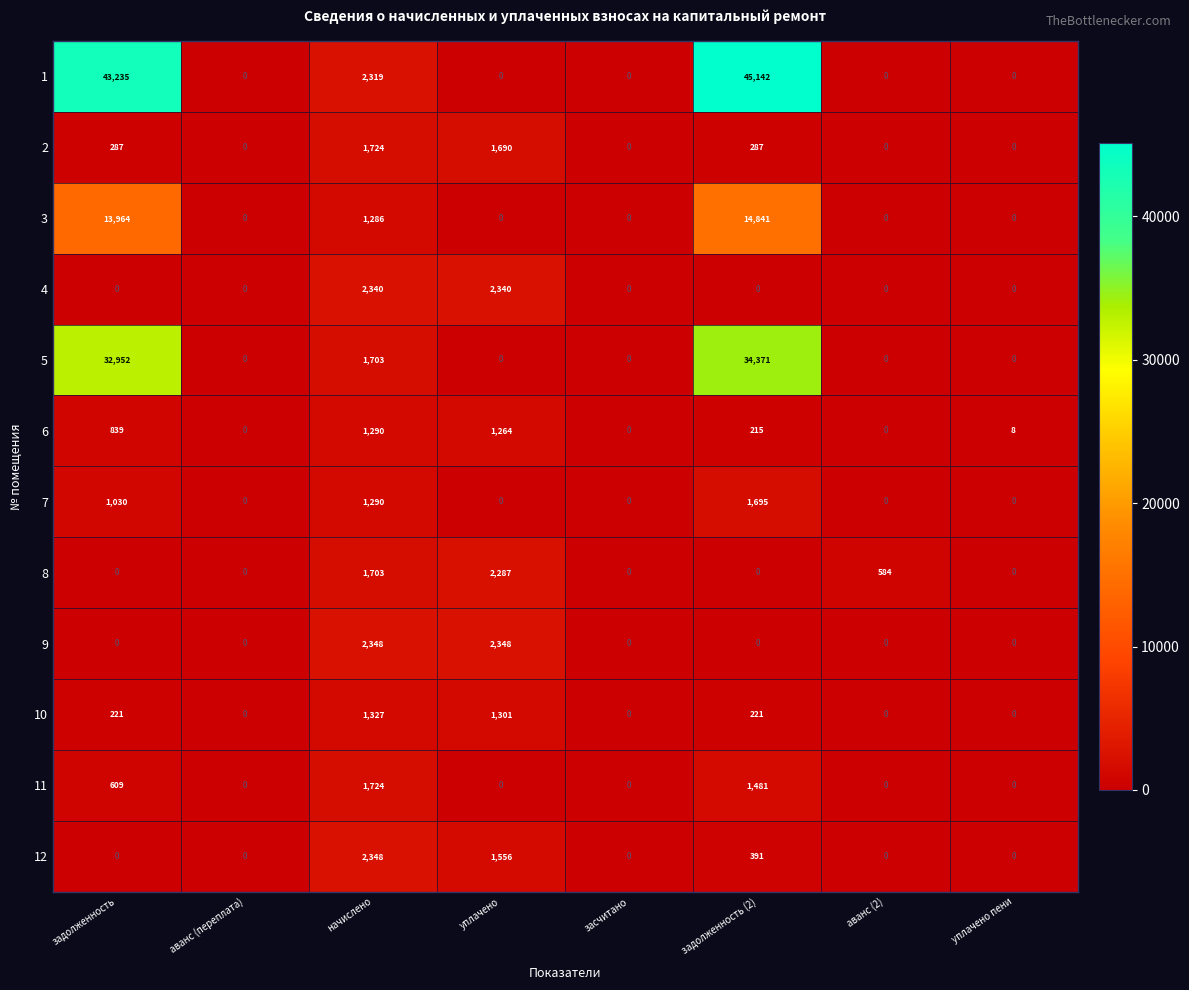

At which category does the chart reach its peak across all series?

задолженность (2)